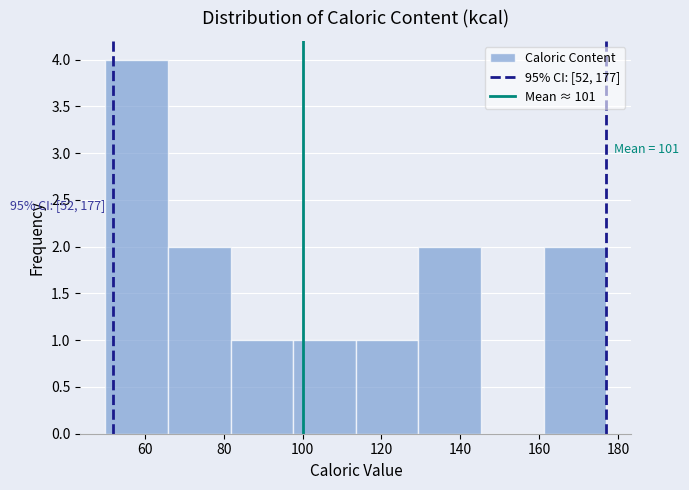

Which range on the x-axis has the tallest bar?

50 to 66